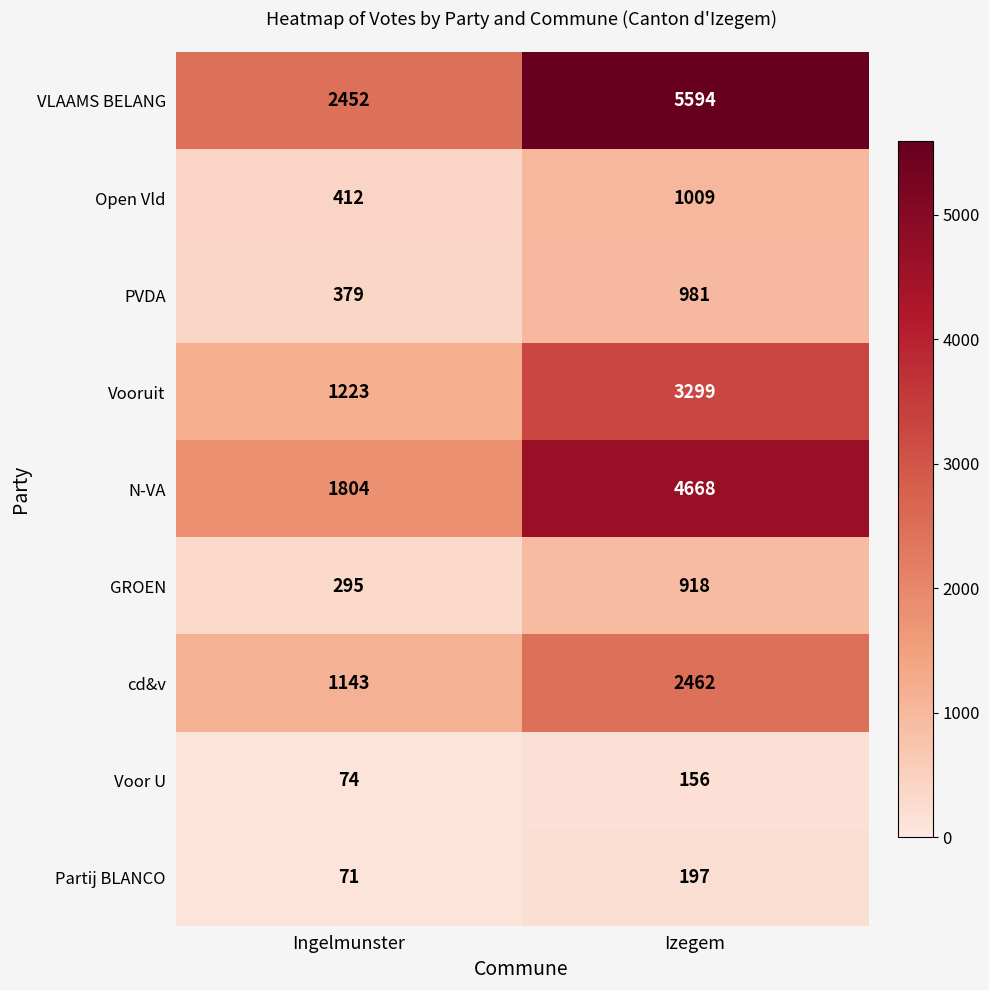

What is the lowest value of the N-VA series?

1804